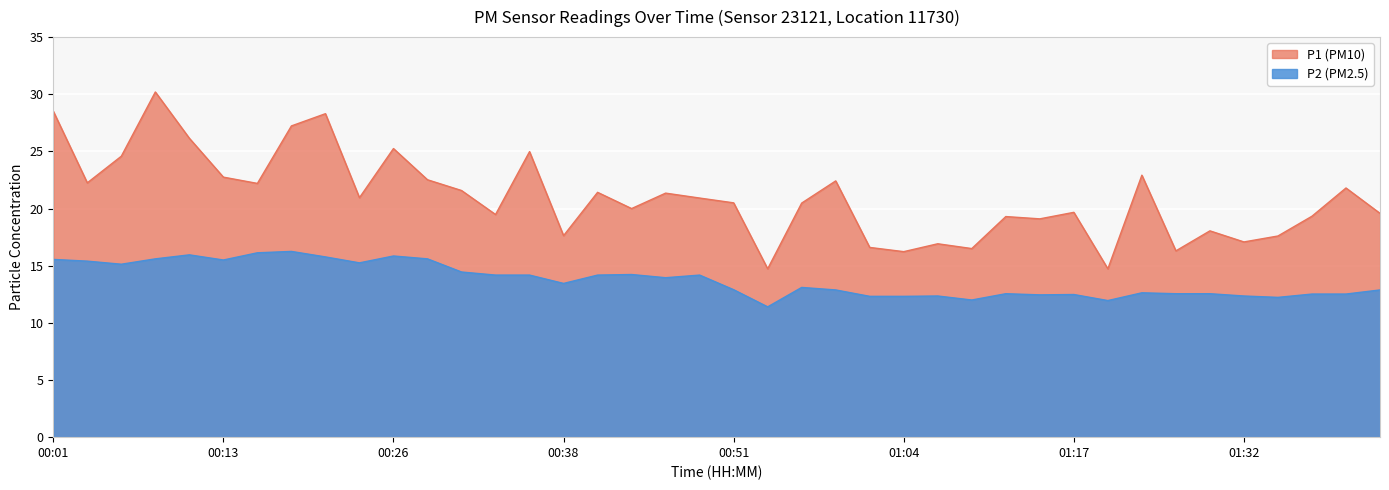

At which category does the chart reach its peak across all series?

00:08